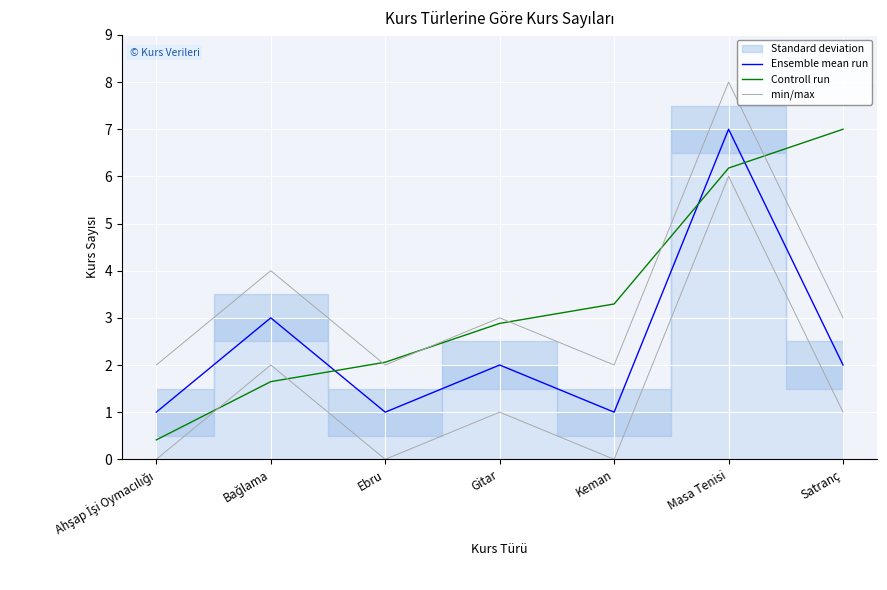

At Keman, list the series in order from largest to smallest.

Controll run, min/max, Ensemble mean run